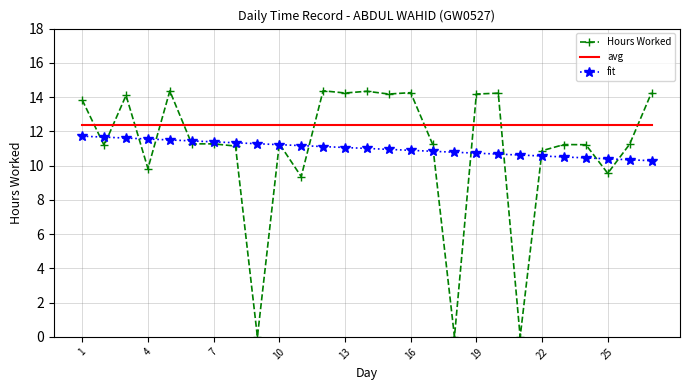

What are all the series names shown in the legend?

Hours Worked, avg, fit